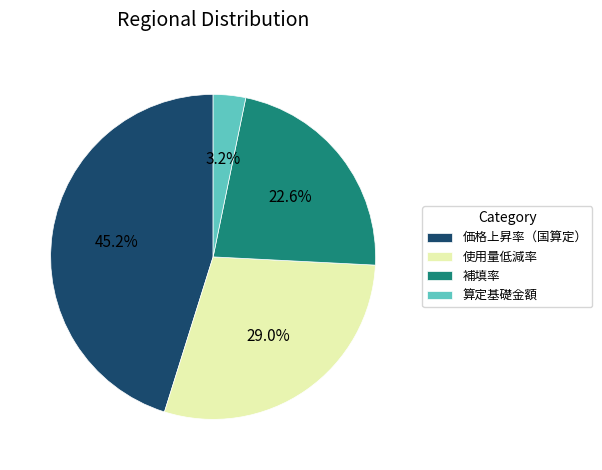

The 補填率 slice represents 23% of the pie. True or false?

True